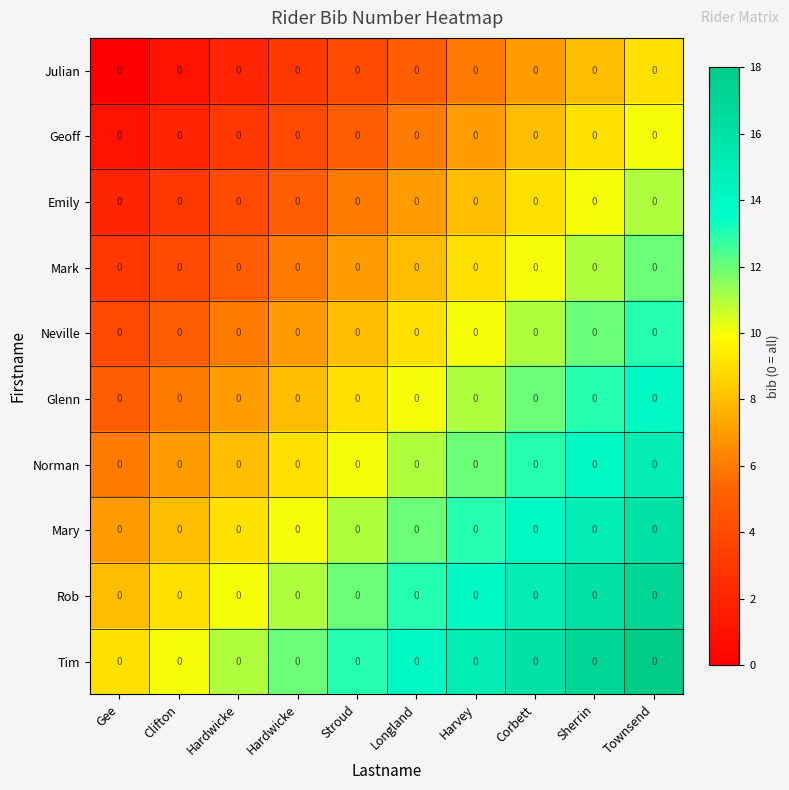

List the series in order of their peak value, highest first.

Tim, Rob, Mary, Norman, Glenn, Neville, Mark, Emily, Geoff, Julian